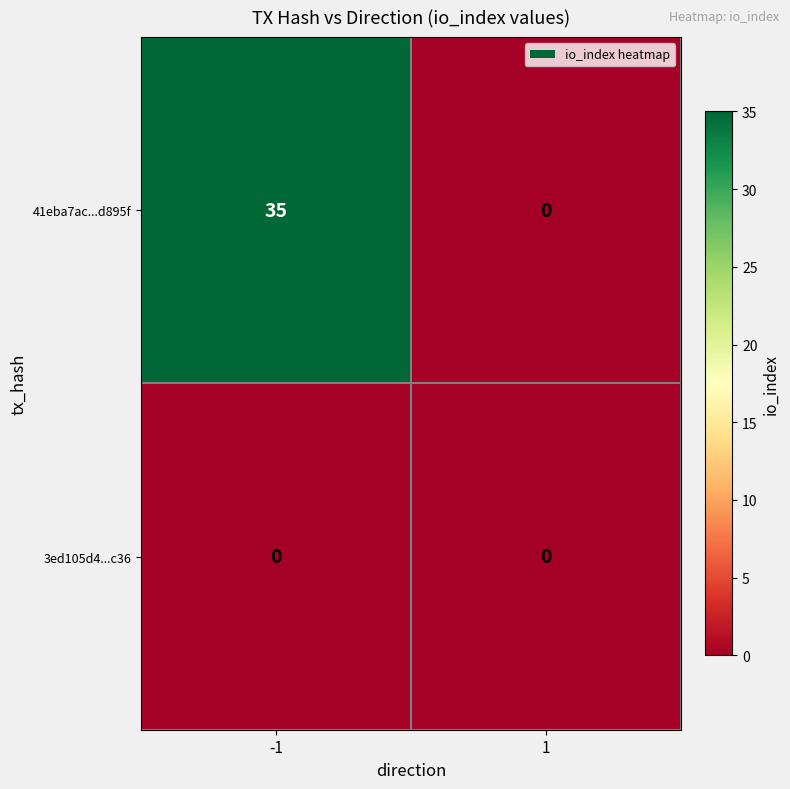

Rank the series by their average value, from highest to lowest.

41eba7ac...d895f, 3ed105d4...c36